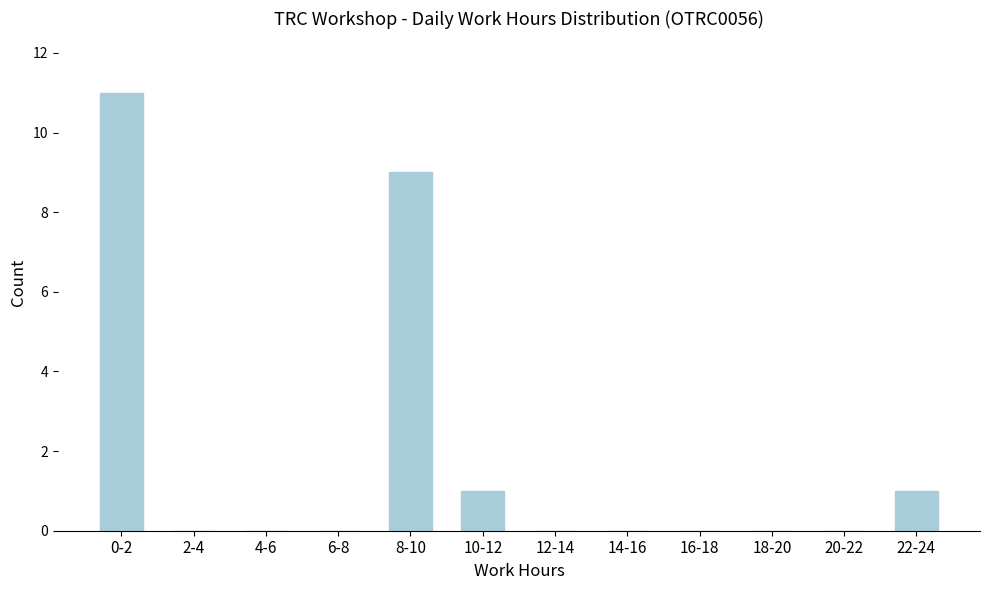

Reading right to left, list all the values displayed in this chart.

22-24=1	20-22=0	18-20=0	16-18=0	14-16=0	12-14=0	10-12=1	8-10=9	6-8=0	4-6=0	2-4=0	0-2=11